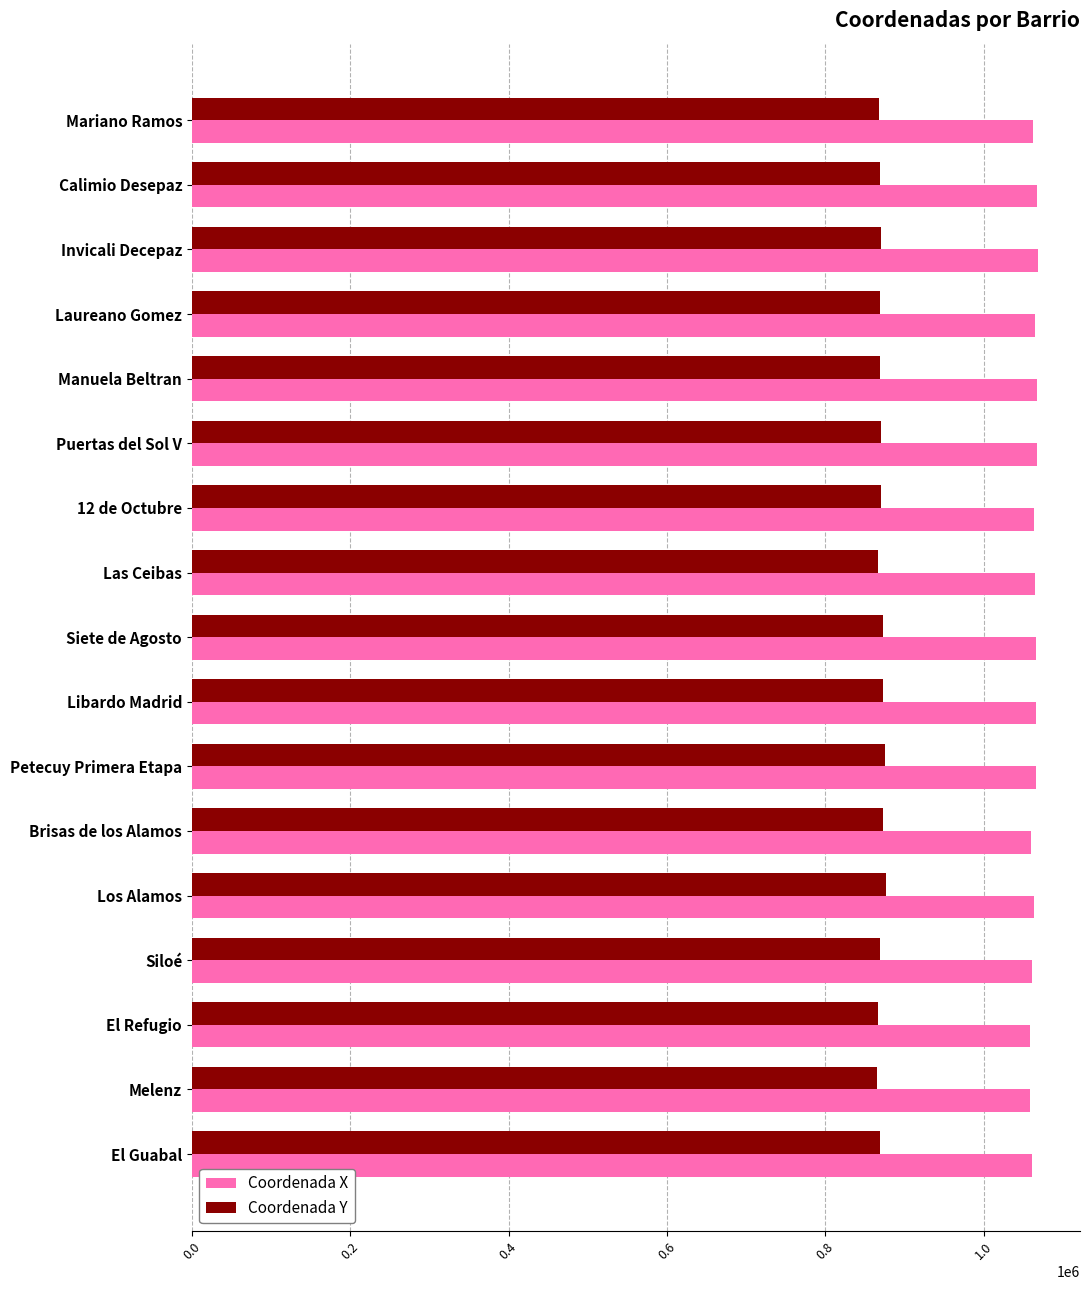

How many data points in Coordenada Y are less than 869705?

8